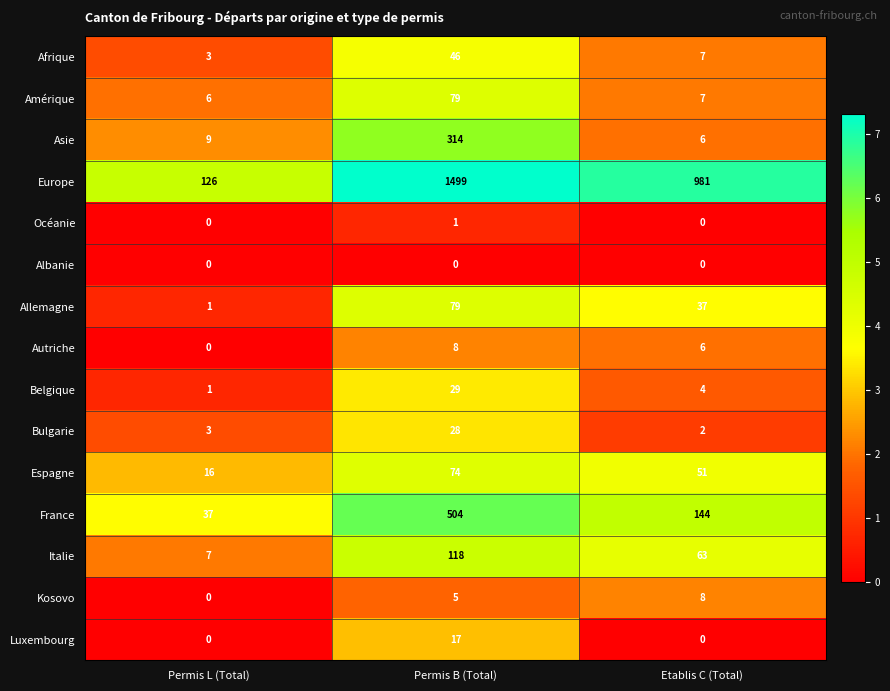

Where is France nearest to the value 270?

Etablis C (Total)